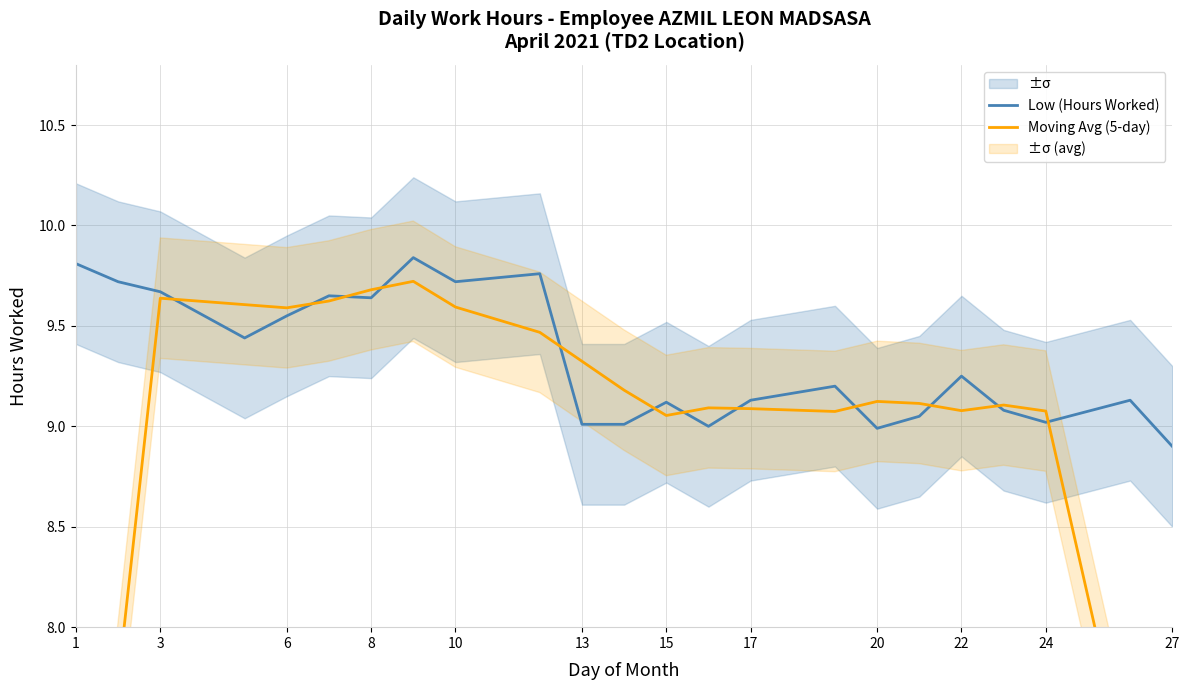

Reading left to right, what are all the values shown in this chart?

Low (Hours Worked): 9.8	9.7	9.7	9.4	9.6	9.7	9.6	9.8	9.7	9.8	9.0	9.0	9.1	9.0	9.1	9.2	9.0	9.1	9.2	9.1	9.0	9.1	8.9
Moving Avg (5-day): 5.8	7.7	9.6	9.6	9.6	9.6	9.7	9.7	9.6	9.5	9.3	9.2	9.1	9.1	9.1	9.1	9.1	9.1	9.1	9.1	9.1	7.2	5.4